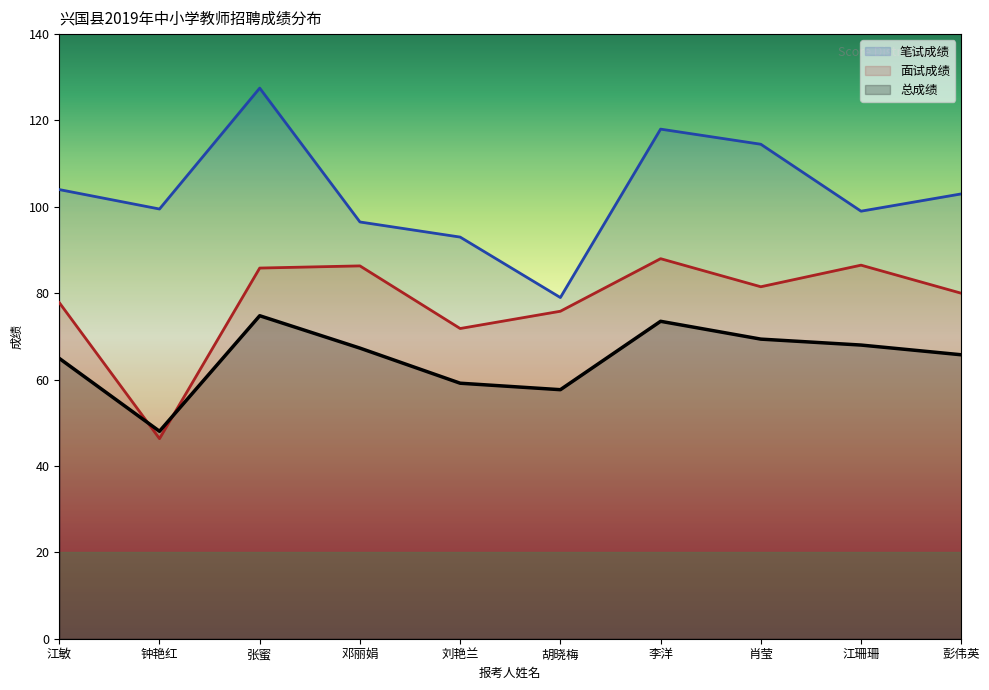

Between 江珊珊 and 肖莹, which is larger?

肖莹